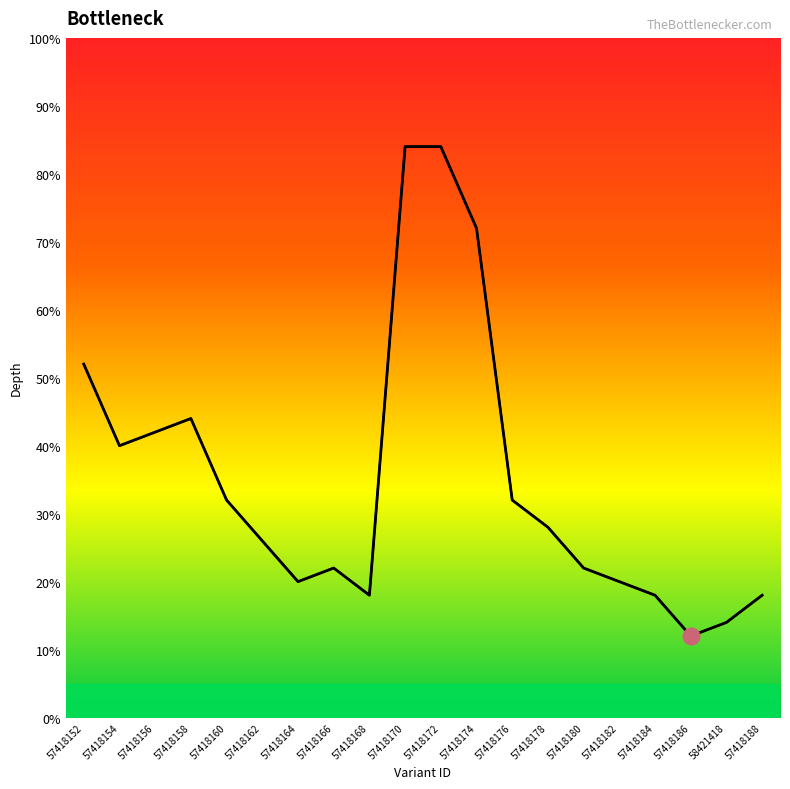

Reading left to right, what are all the values shown in this chart?

52.0	40.0	42.0	44.0	32.0	26.0	20.0	22.0	18.0	84.0	84.0	72.0	32.0	28.0	22.0	20.0	18.0	12.0	14.0	18.0